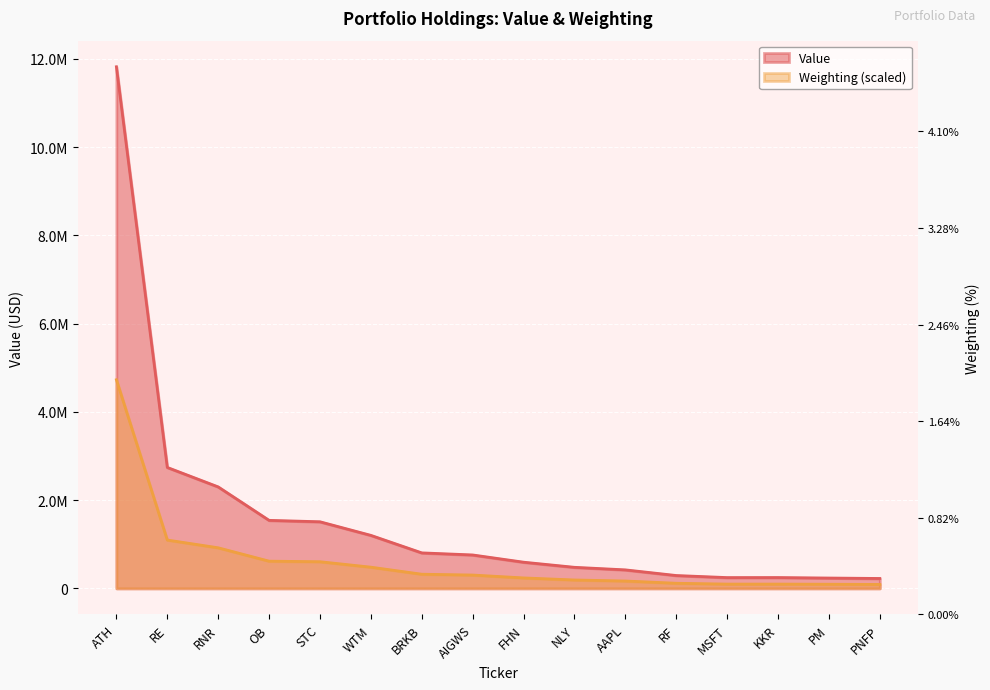

Which label corresponds to the largest value in the chart?

ATH